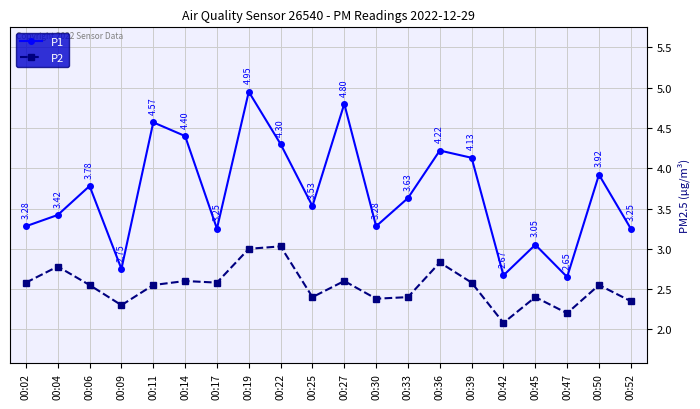

List the series in order of their peak value, highest first.

P1, P2